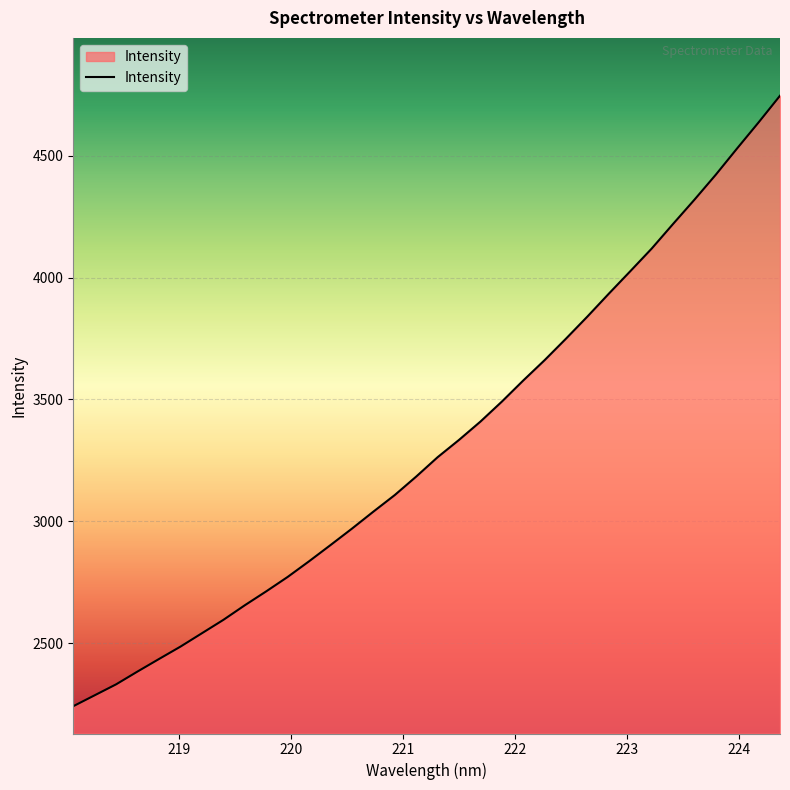

What is the difference between the maximum and minimum values?

2505.5